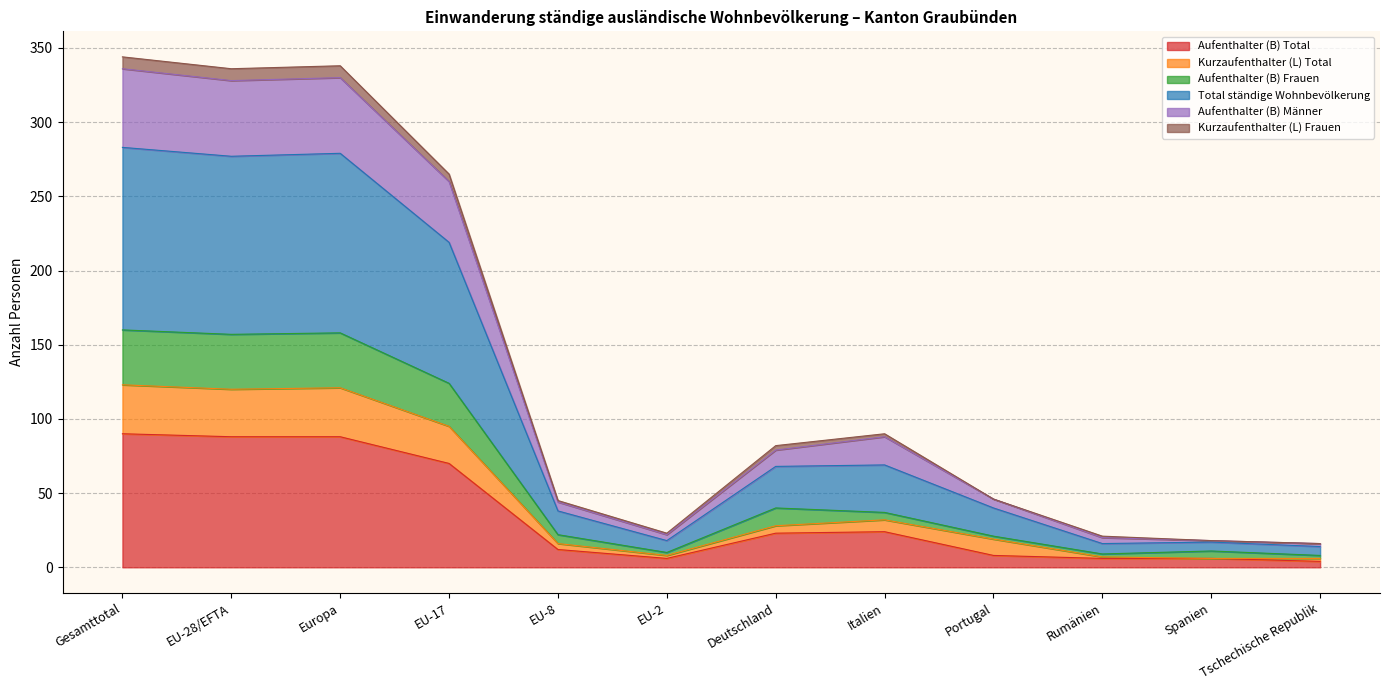

How many interior local peaks does the Aufenthalter (B) Total series have?

1